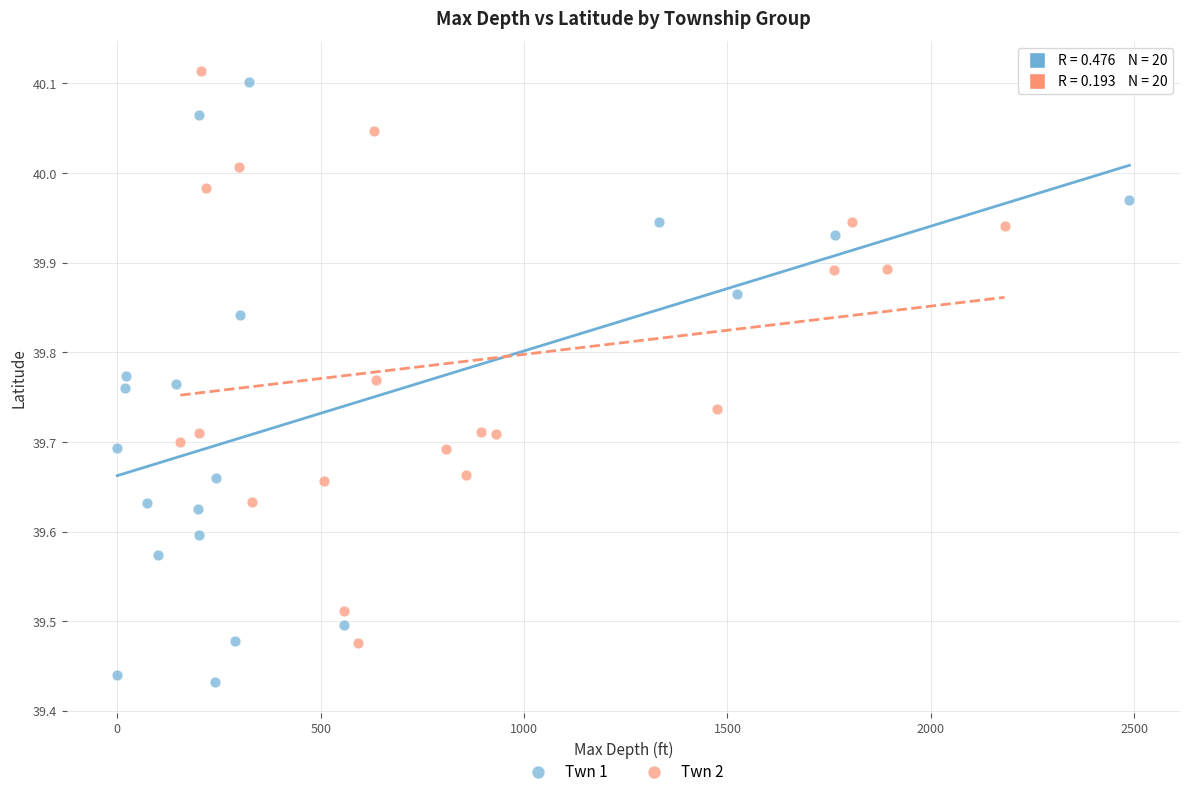

Which series has the largest Y range (max minus min)?

Twn 1